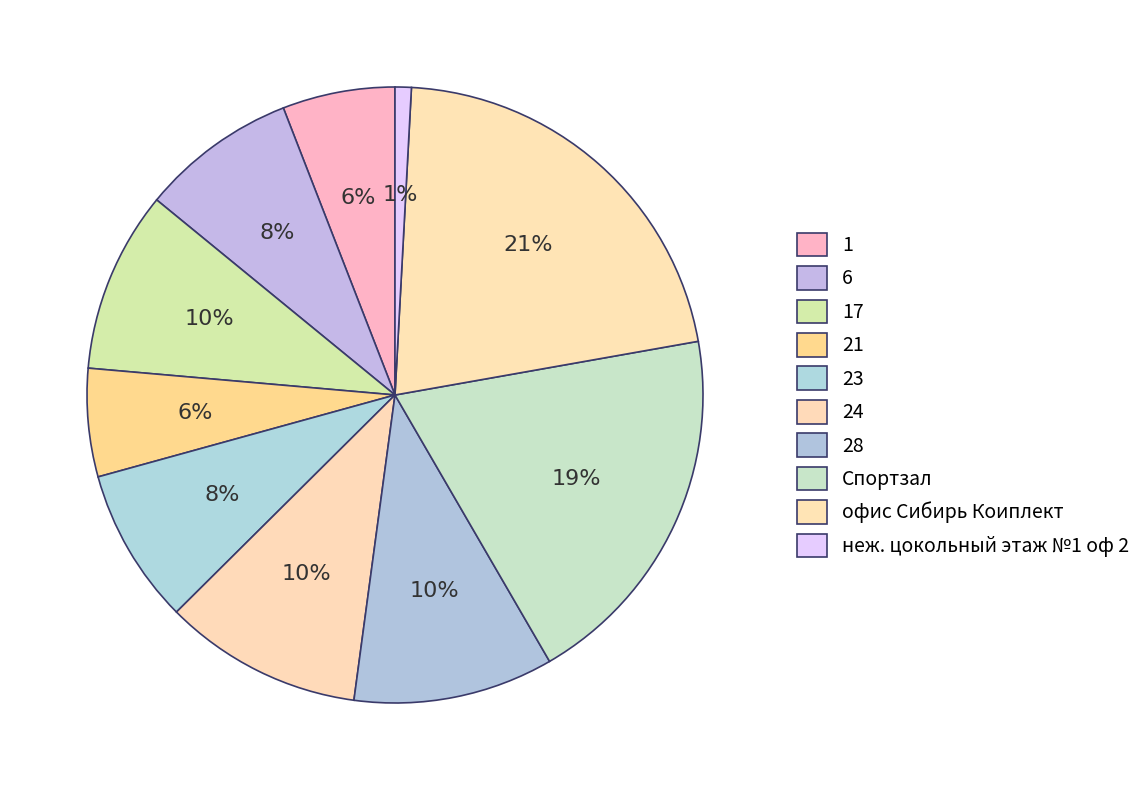

Count the number of slices in the pie.

10